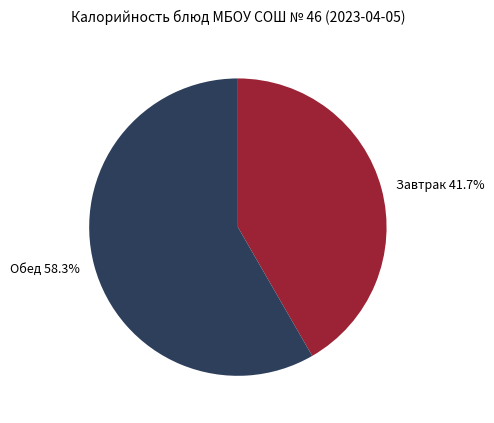

Rank the categories by value from highest to lowest.

Обед, Завтрак